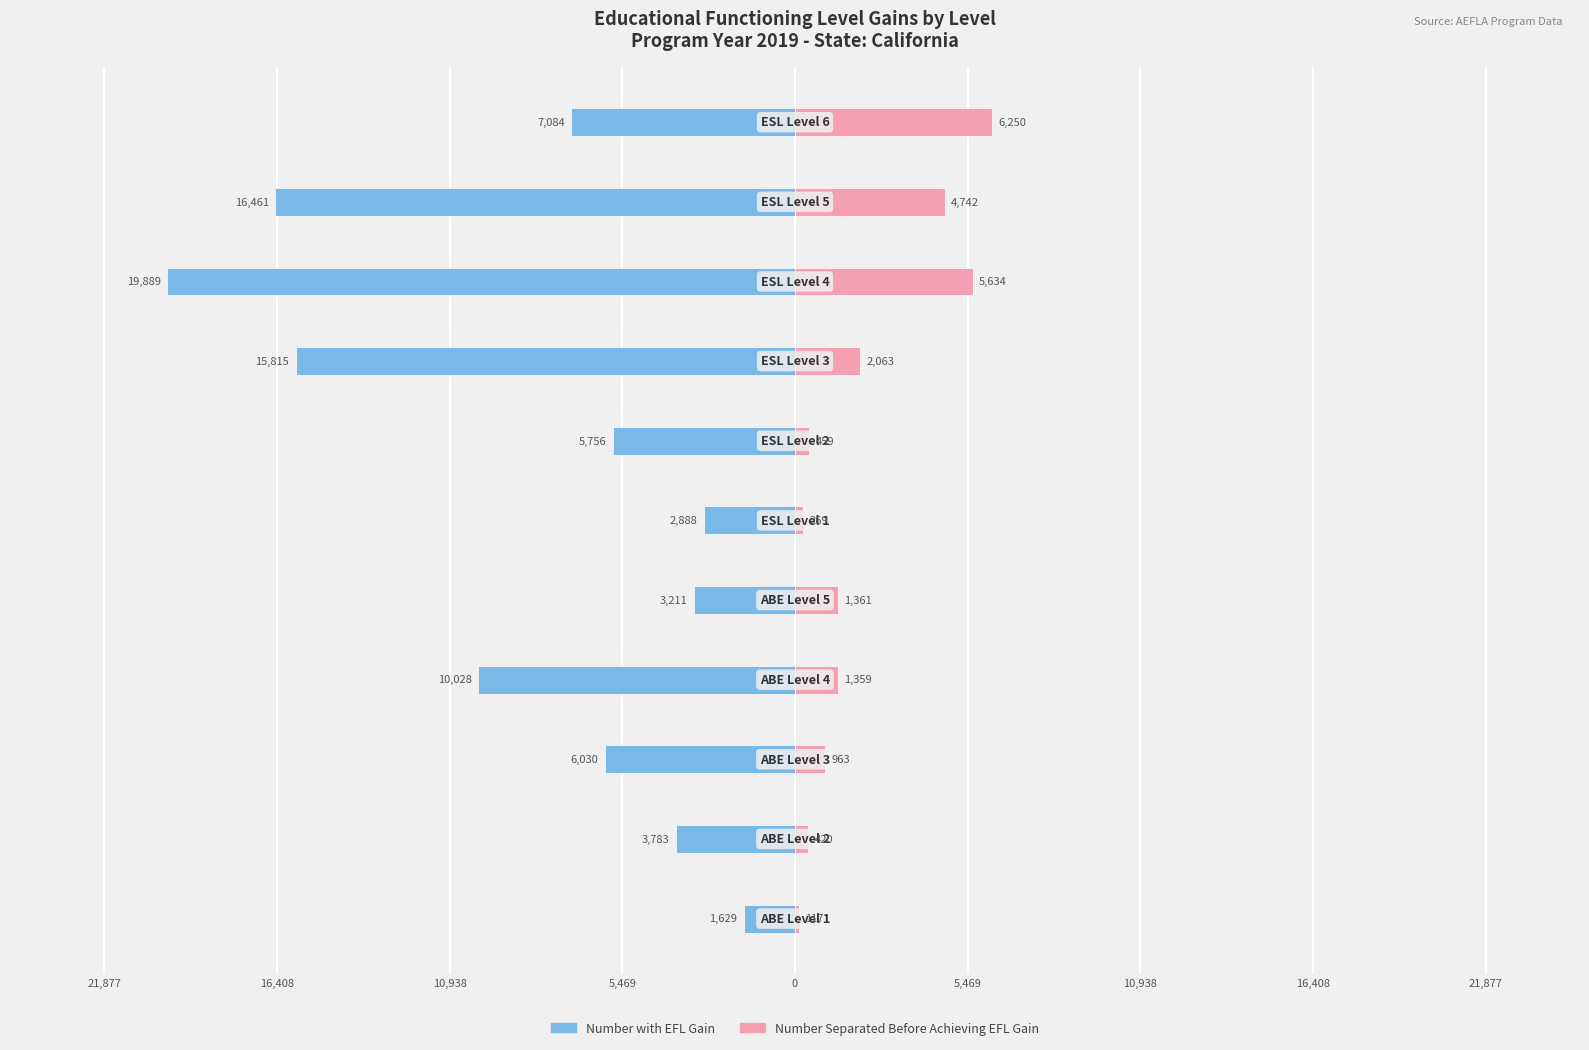

What is the difference between the maximum and minimum values in the Number with EFL Gain series?

18260